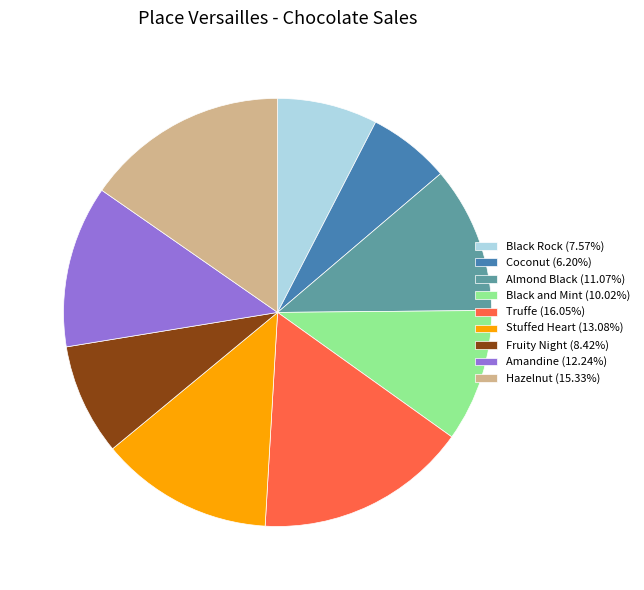

Combined, do Black Rock (7.57%) and Truffe (16.05%) account for over 50%?

No